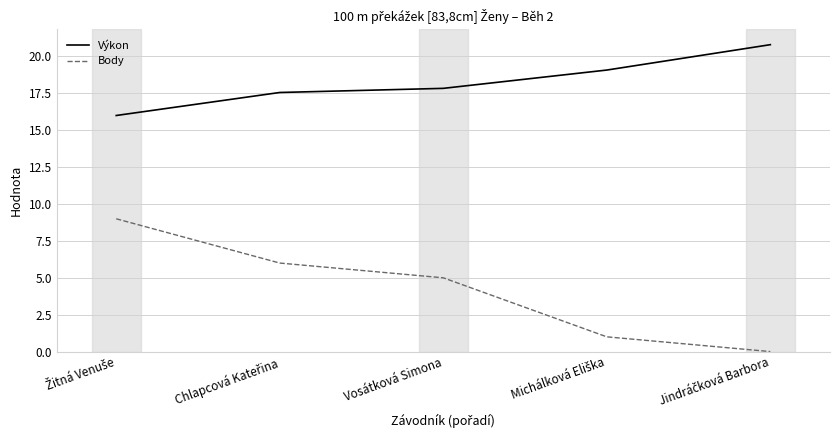

What is the average value of the Body series?

4.2